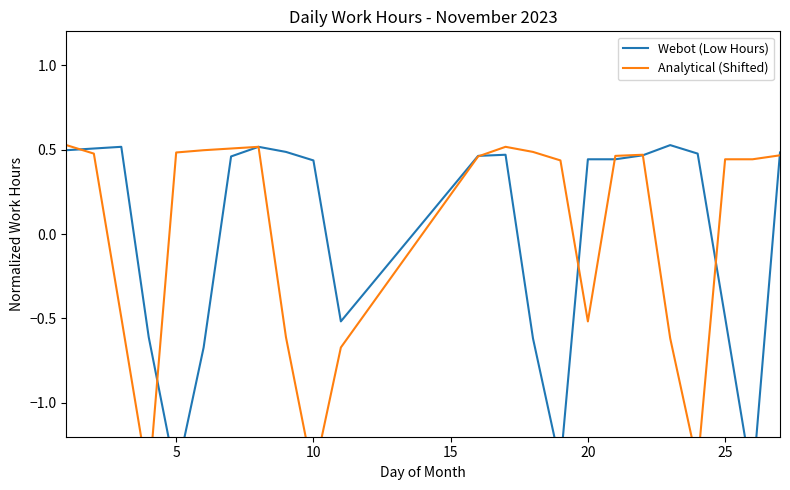

Which series has the widest spread of values?

Webot (Low Hours)